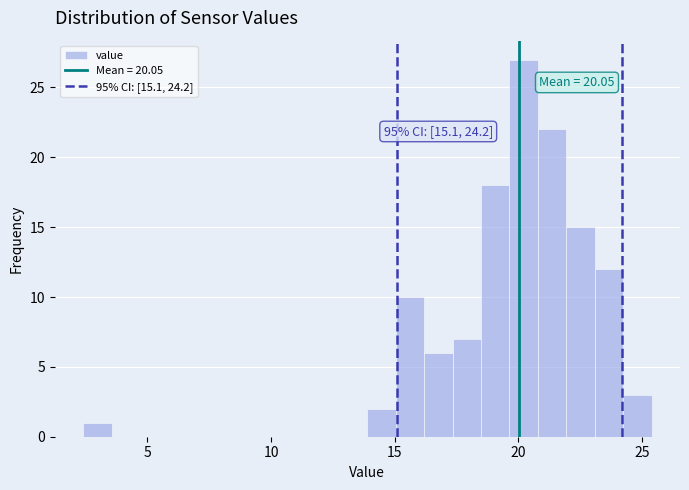

Around what value on the x-axis is the tallest bar? Give the approximate position of its centre, as read against the axis.

20.0